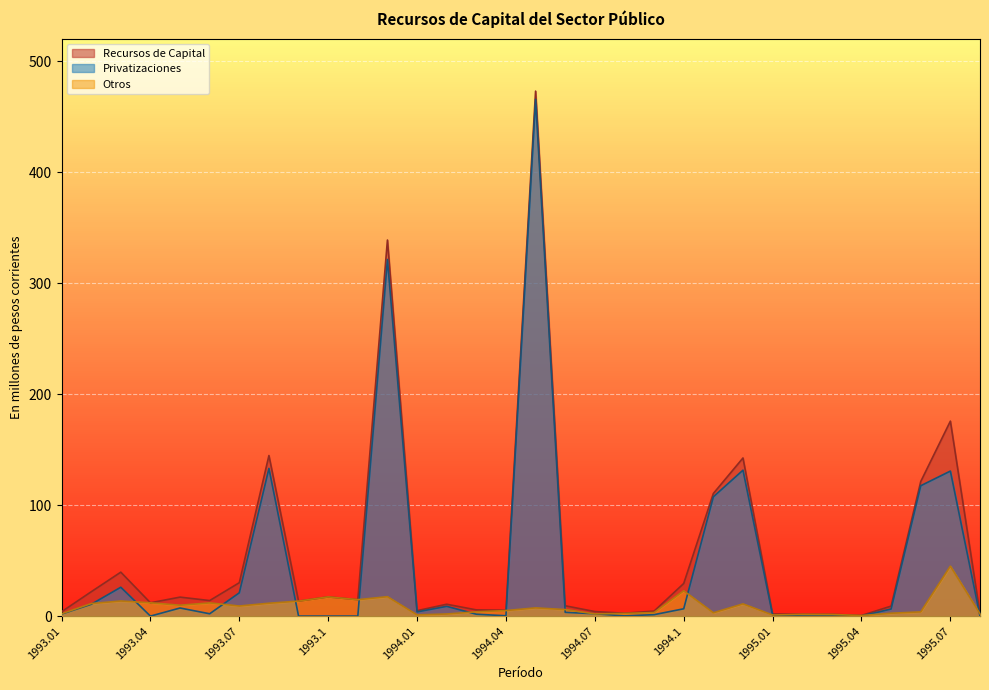

Which series has the largest total across all categories?

Recursos de Capital